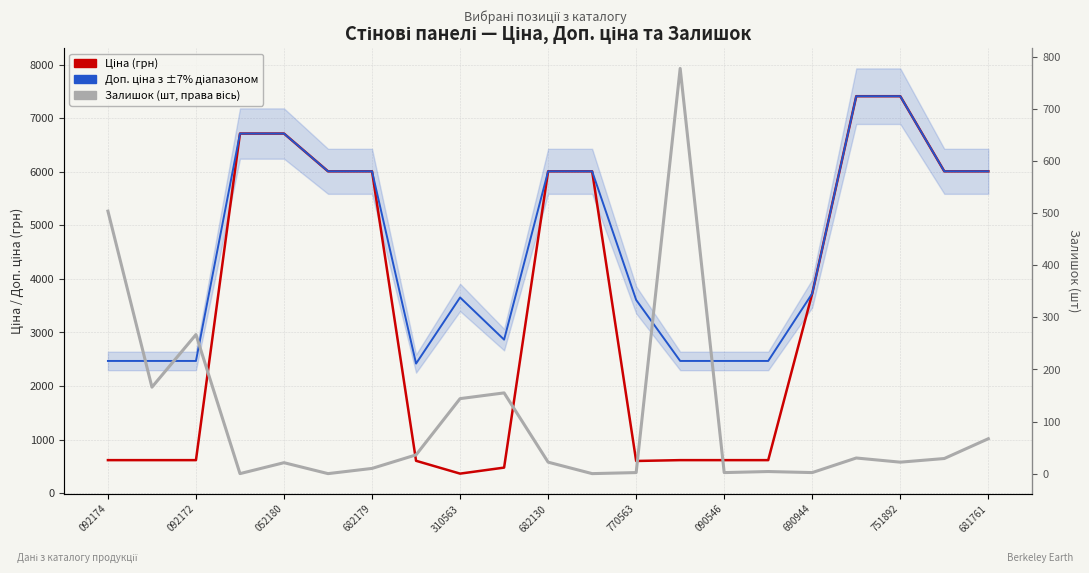

How many lines are shown in the chart?

3